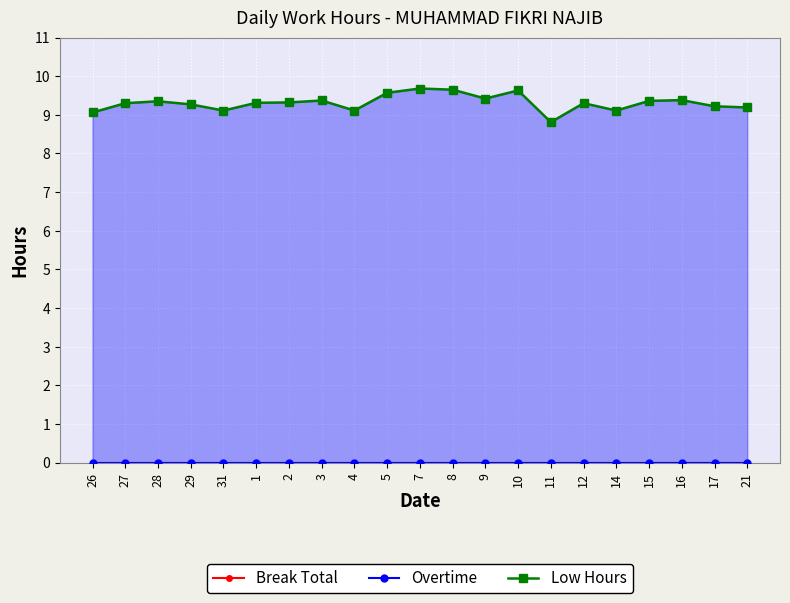

Does the chart display data point markers on the line(s)?

Yes